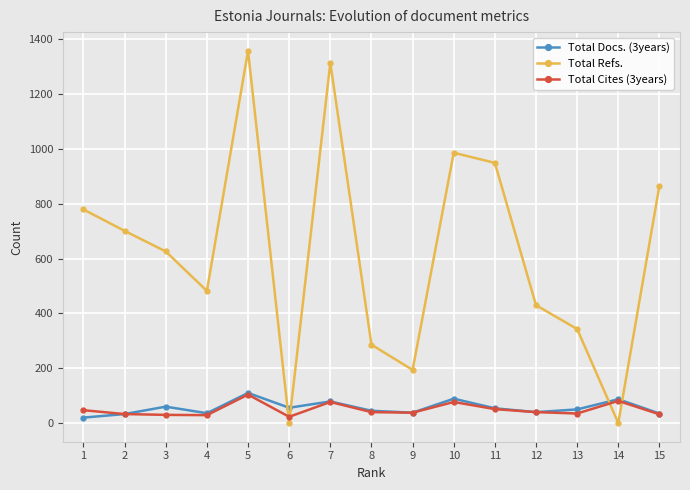

Where is Total Cites (3years) nearest to the value 63?

11